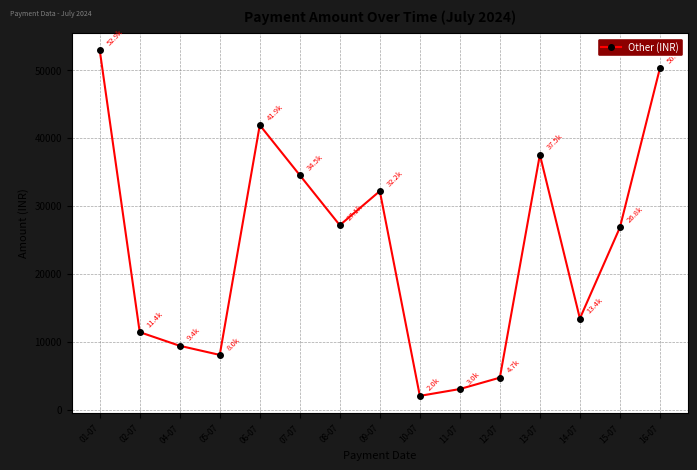

Is it true that the value at 12-07 is 7325?

False